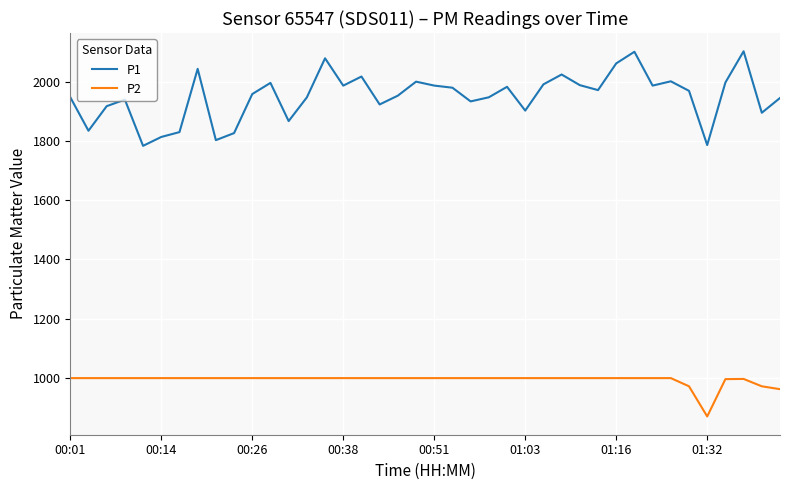

True or false: P1 and P2 intersect in this chart.

False